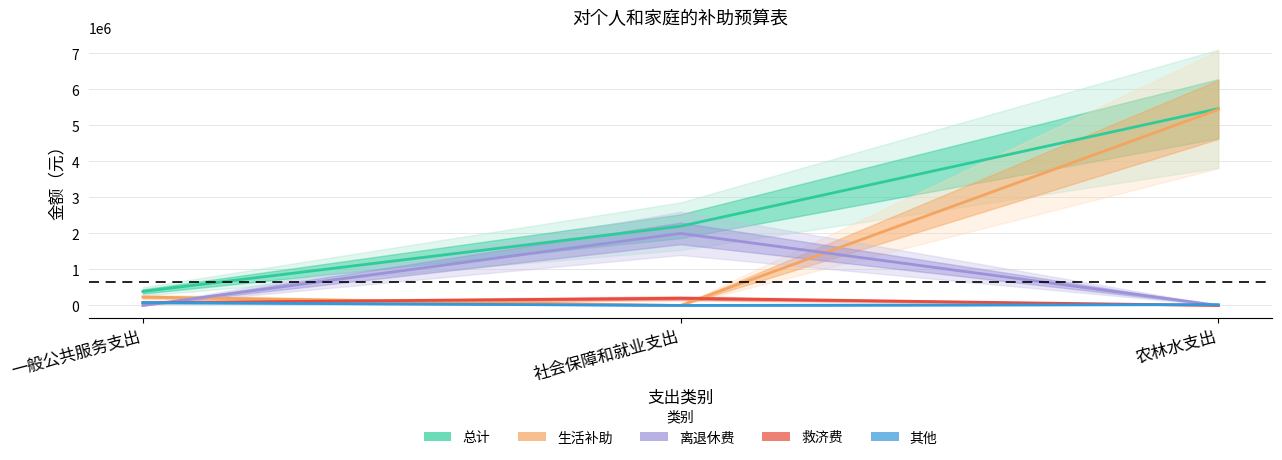

Reading right to left, extract all data points from this chart.

总计: 农林水支出=5463000	社会保障和就业支出=2200616	一般公共服务支出=388890
生活补助: 农林水支出=5440000	社会保障和就业支出=0	一般公共服务支出=233040
离退休费: 农林水支出=0	社会保障和就业支出=2000616	一般公共服务支出=0
救济费: 农林水支出=0	社会保障和就业支出=200000	一般公共服务支出=75850
其他: 农林水支出=23000	社会保障和就业支出=0	一般公共服务支出=80000